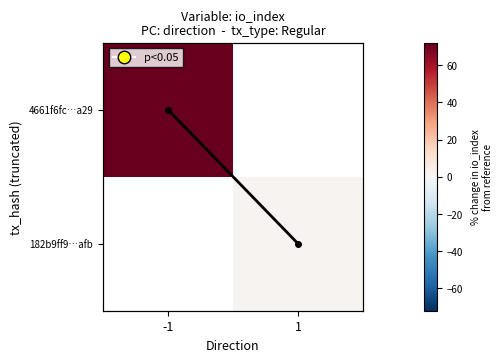

List the labels in order of 182b9ff9…afb value, smallest first.

-1, 1